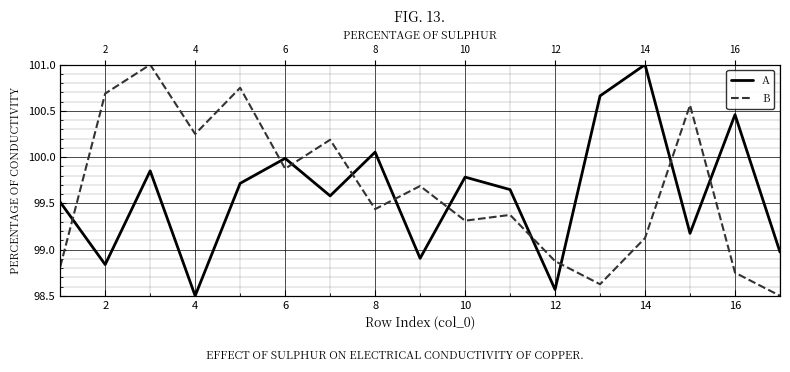

Which series has the widest spread of values?

A